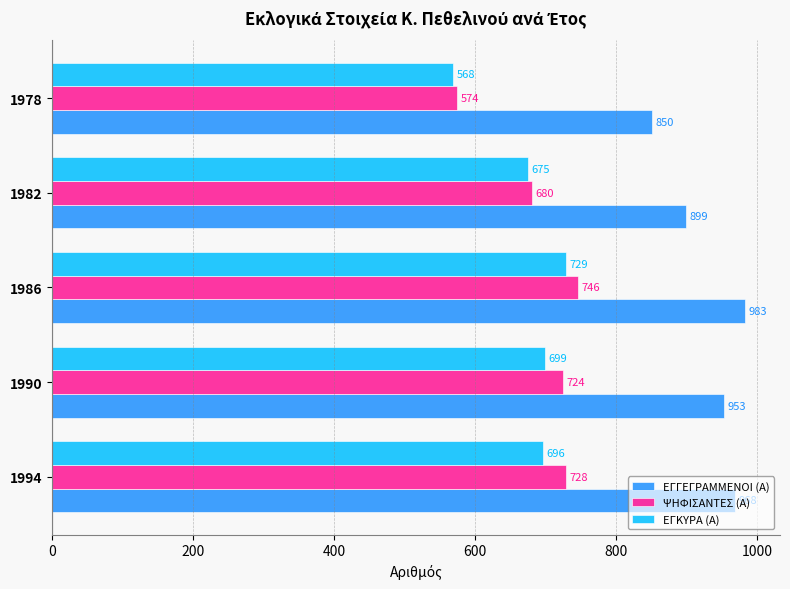

At how many categories does at least one series exceed 625?

5